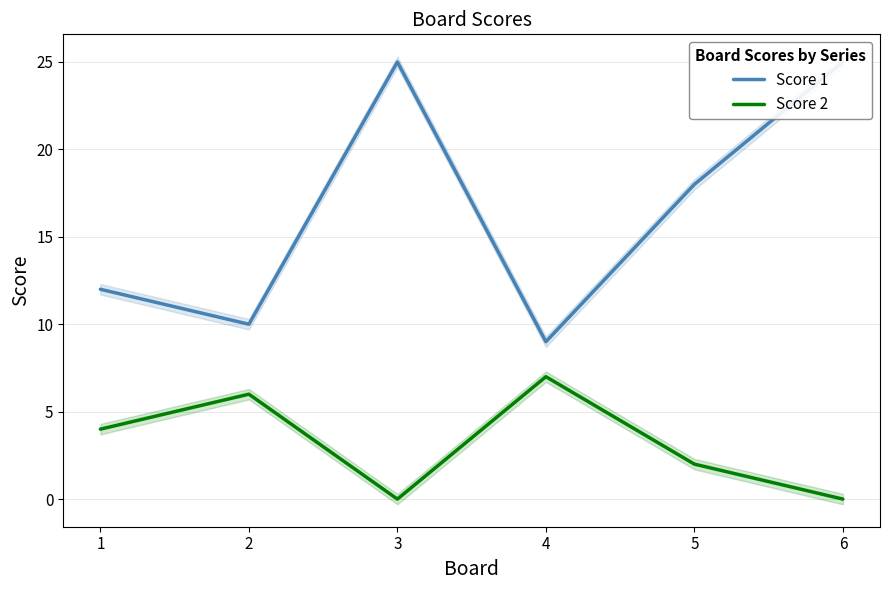

At which label is Score 2 closest to 3?

1